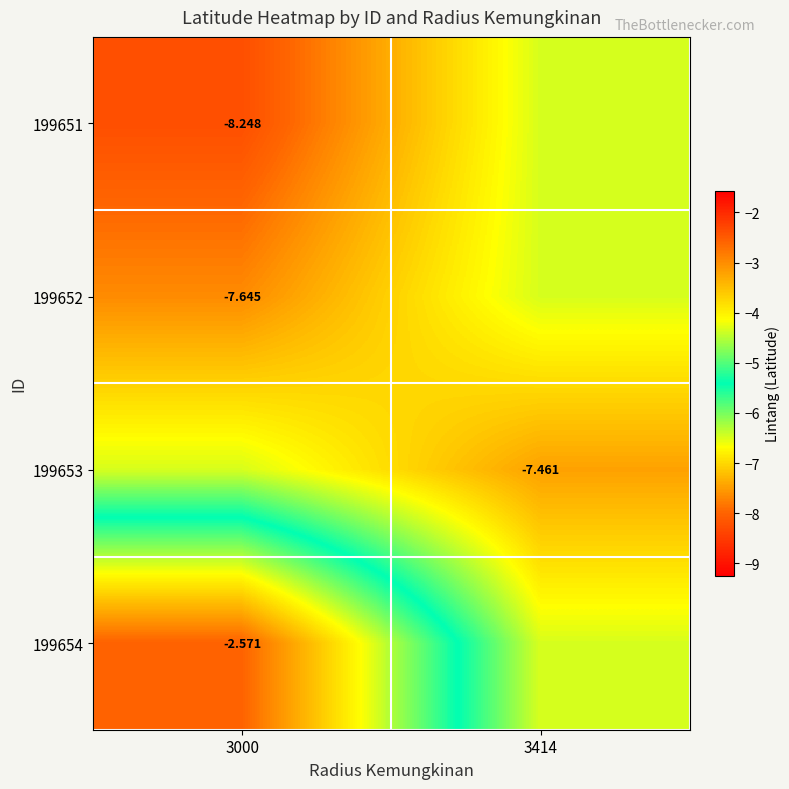

Rank the series by their maximum value, from lowest to highest.

199651, 199652, 199653, 199654